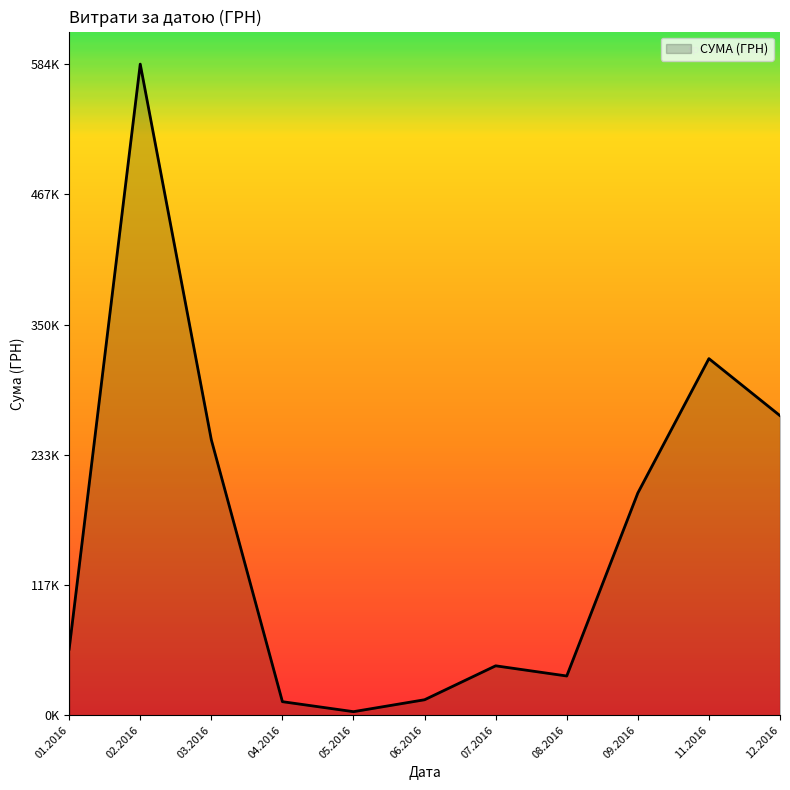

Does the chart have visible grid lines?

No